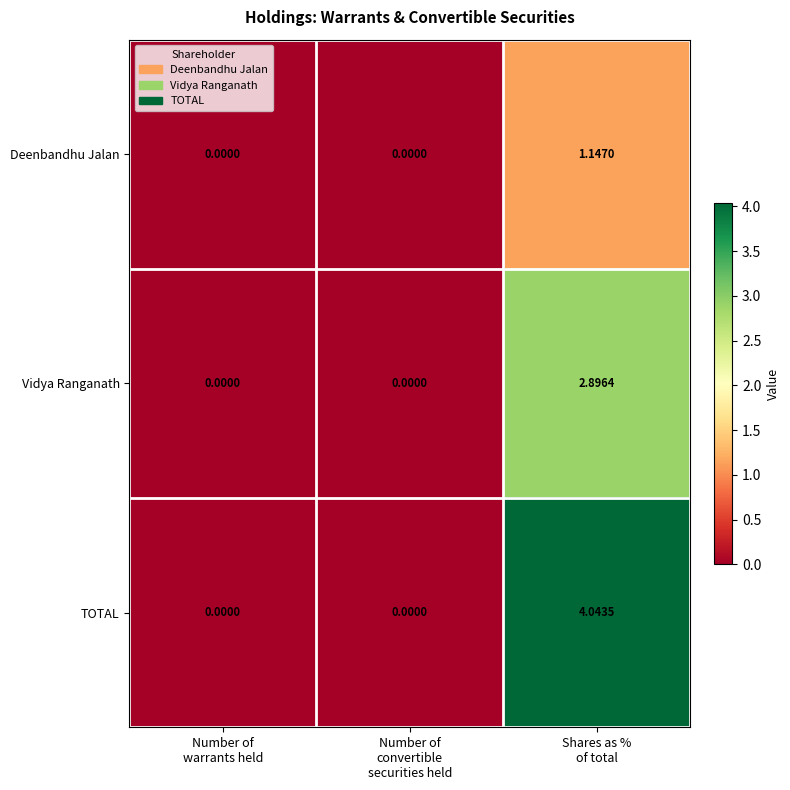

List the series in order of their overall mean, lowest first.

Deenbandhu Jalan, Vidya Ranganath, TOTAL